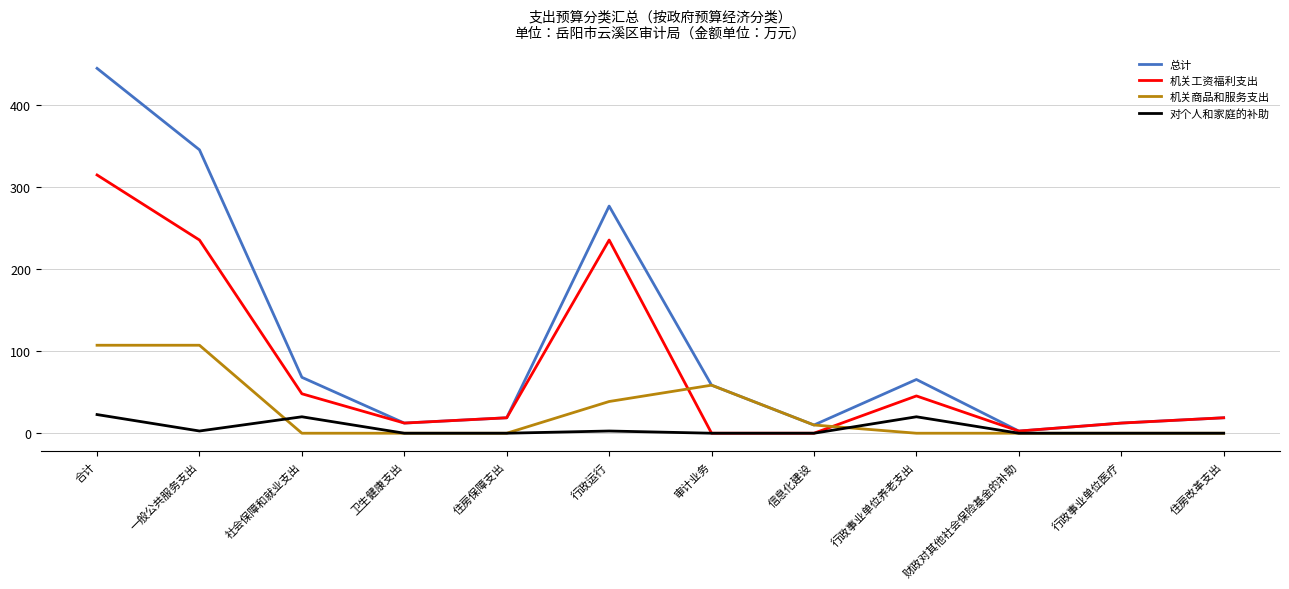

Which series has the largest total across all categories?

总计